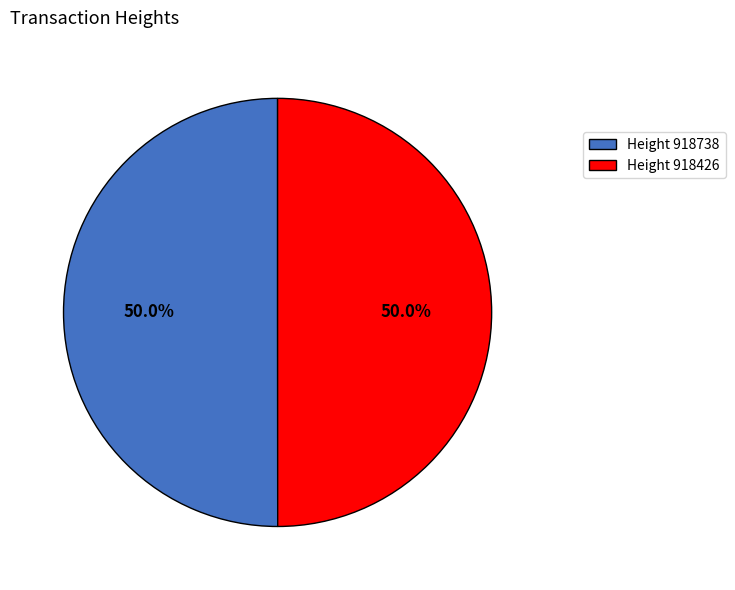

Approximately how many times larger is the value at Height 918426 compared to Height 918738?

1.0